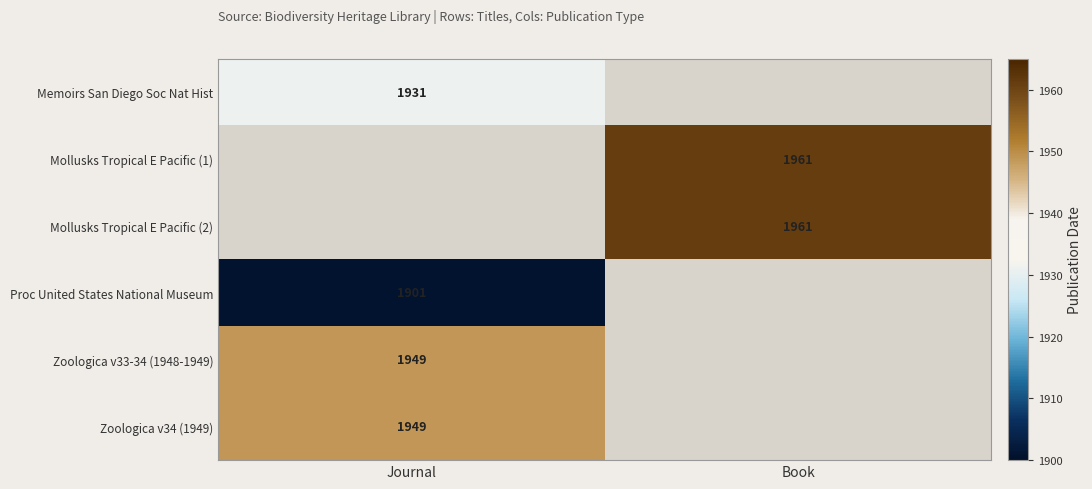

True or false: Zoologica v33-34 (1948-1949) has a value of 1949 at Journal.

True